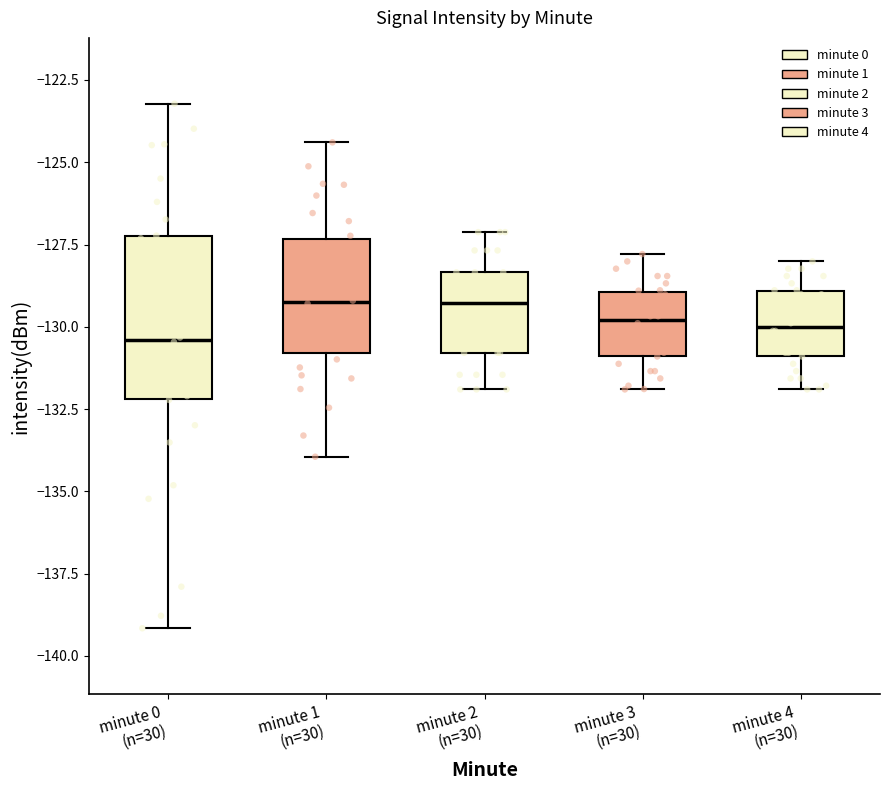

Reading left to right, read every box against the y-axis: the position of its median line, the range the box covers, and the ends of its whiskers. The values are not printed on the chart, so give them approximately, as read against the axis.

minute 0 (n=30): median -130.5, box -132.0 to -127.0, whiskers -139.0 to -123.0
minute 1 (n=30): median -129.5, box -131.0 to -127.5, whiskers -134.0 to -124.5
minute 2 (n=30): median -129.5, box -131.0 to -128.5, whiskers -132.0 to -127.0
minute 3 (n=30): median -130.0, box -131.0 to -129.0, whiskers -132.0 to -128.0
minute 4 (n=30): median -130.0, box -131.0 to -129.0, whiskers -132.0 to -128.0